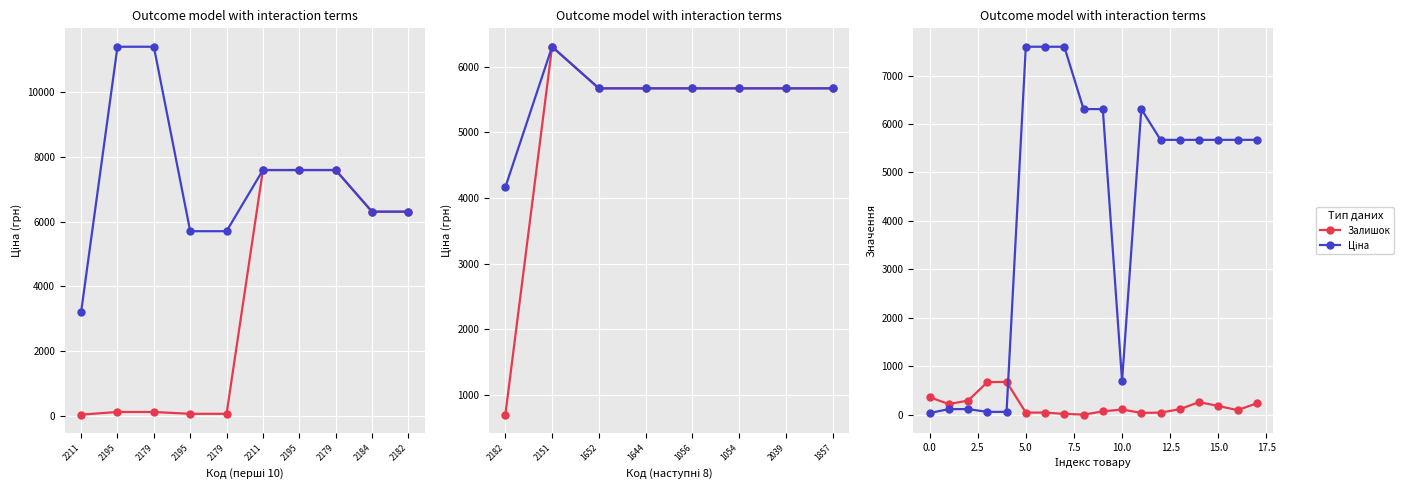

Which series ends up on top after the final intersection of Ціна and Залишок?

Ціна